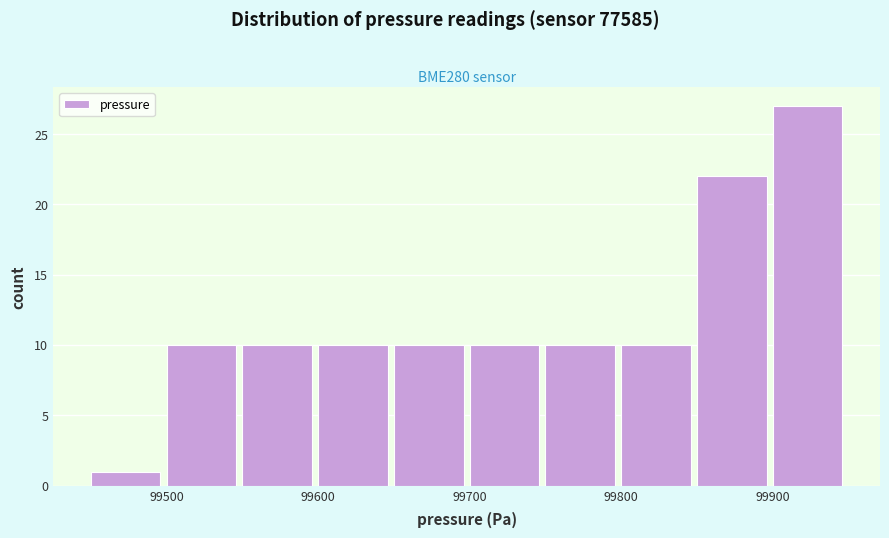

Reading left to right, transcribe this chart: for each bar, give the range it covers on the x-axis and its height. The values are not printed on the chart, so give them approximately, as read against the axis.

99450 to 99500: 1
99500 to 99550: 10
99550 to 99600: 10
99600 to 99650: 10
99650 to 99700: 10
99700 to 99750: 10
99750 to 99800: 10
99800 to 99850: 10
99850 to 99900: 22
99900 to 99950: 27